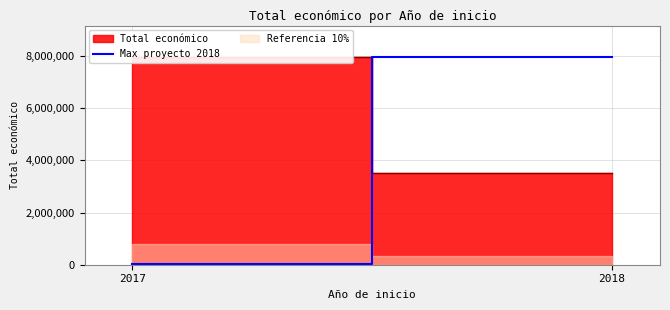

Which category has the lowest value across all series?

2017